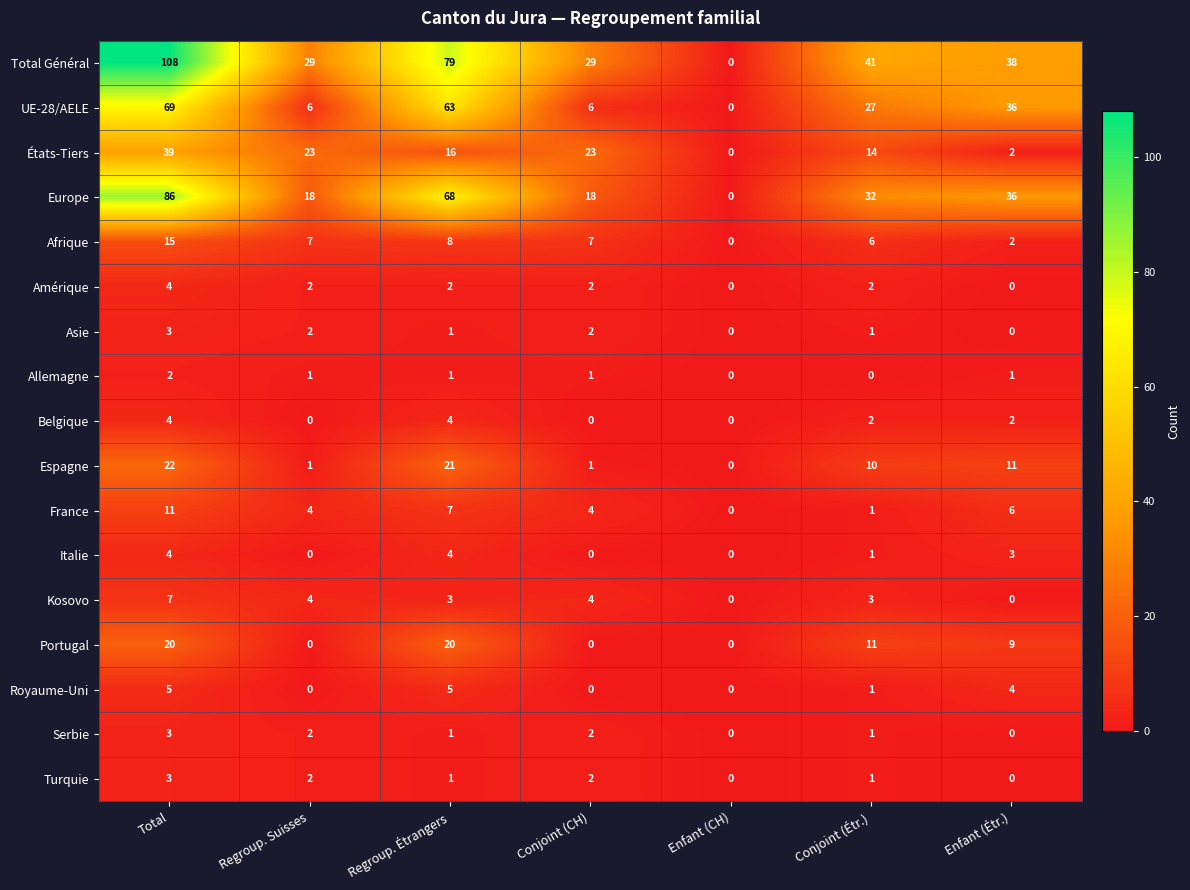

How many series are shown in this chart?

17